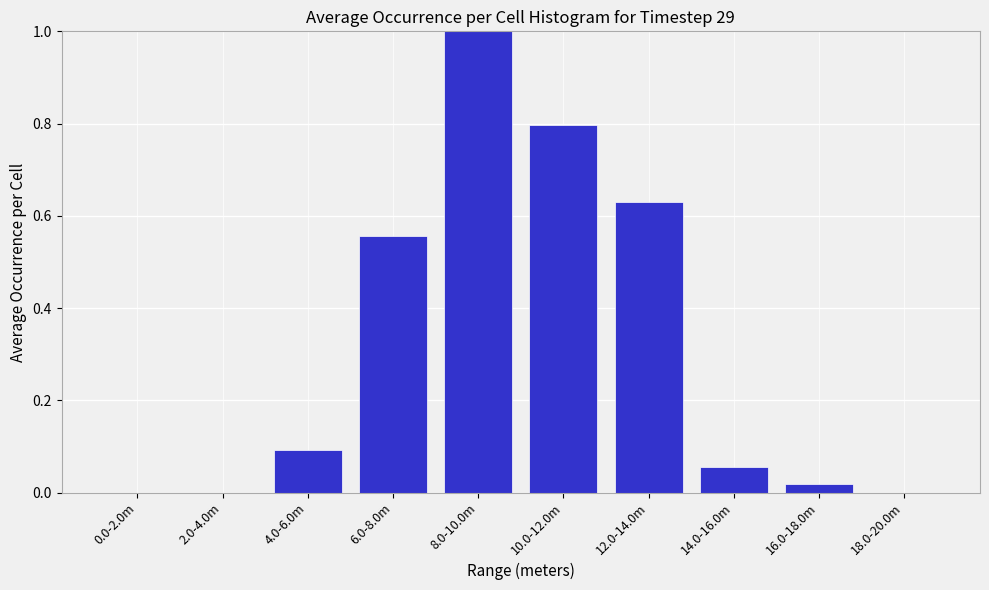

At which category does the chart reach its peak across all series?

8.0-10.0m